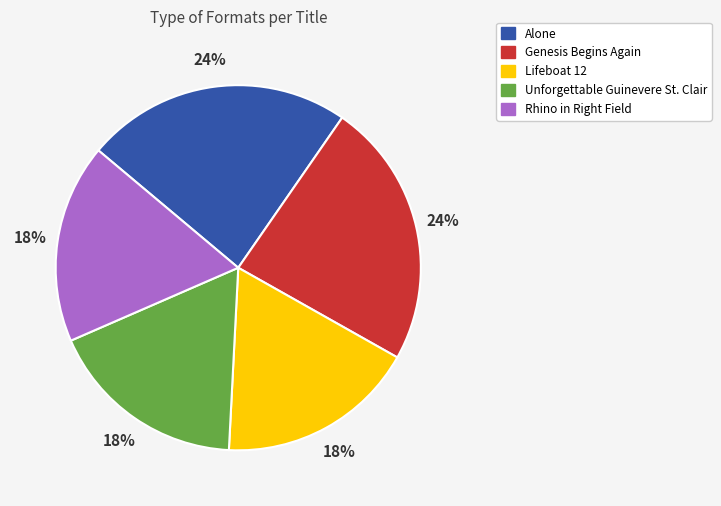

Count the number of slices in the pie.

5